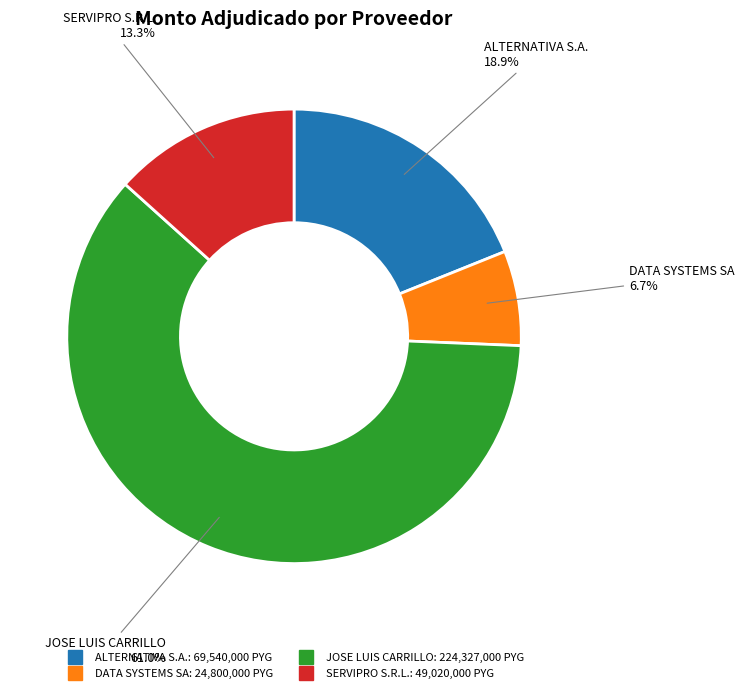

To the nearest percent, what portion does DATA SYSTEMS SA represent?

7%